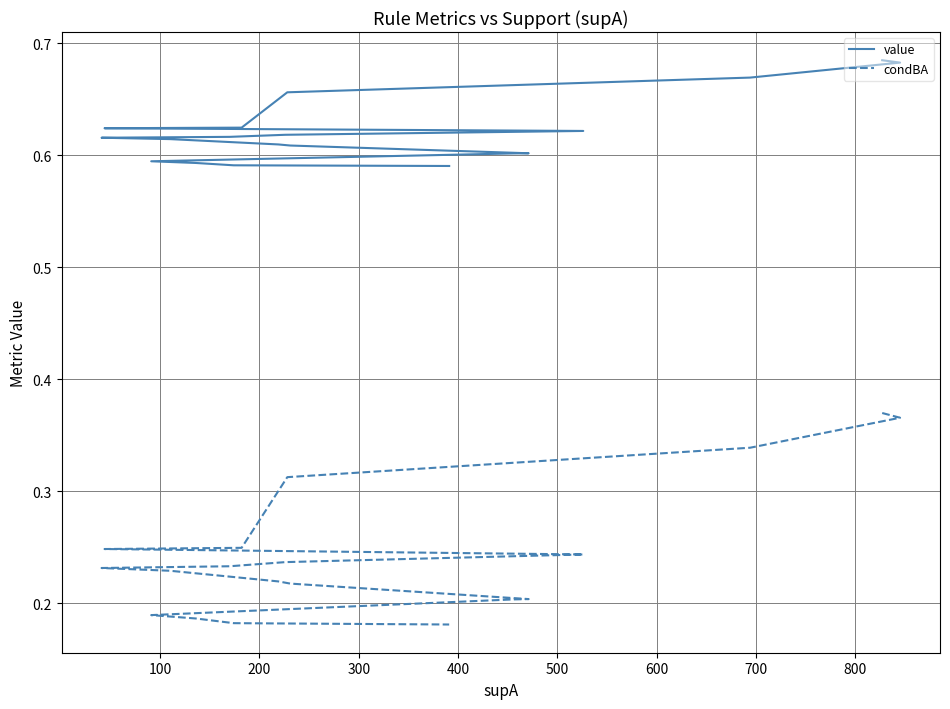

The value series shows 0.3 at 17. True or false?

False